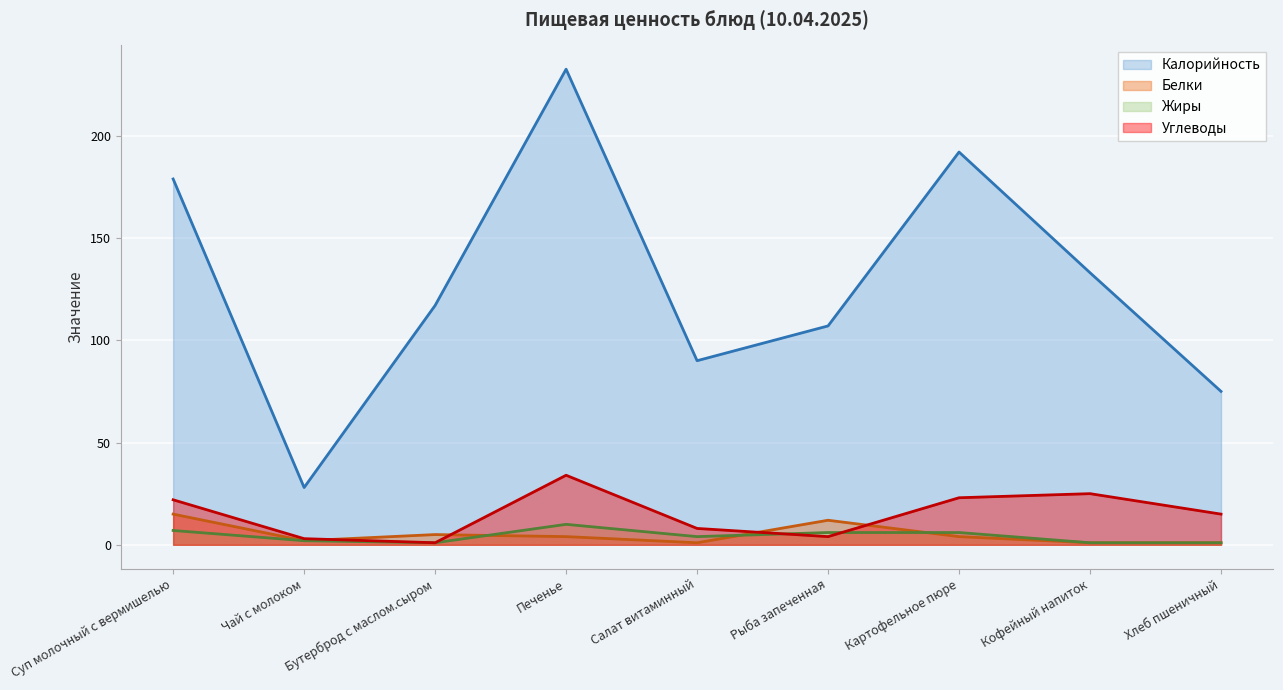

Reading left to right, list all the values displayed in this chart.

Калорийность: Суп молочный с вермишелью=178.8	Чай с молоком=28.0	Бутерброд с маслом.сыром=117.0	Печенье=232.5	Салат витаминный=90.0	Рыба запеченная=107.0	Картофельное пюре=192.0	Кофейный напиток=133.0	Хлеб пшеничный=75.0
Белки: Суп молочный с вермишелью=15.0	Чай с молоком=2.0	Бутерброд с маслом.сыром=5.0	Печенье=4.0	Салат витаминный=1.0	Рыба запеченная=12.0	Картофельное пюре=4.0	Кофейный напиток=1.0	Хлеб пшеничный=1.0
Жиры: Суп молочный с вермишелью=7.0	Чай с молоком=2.0	Бутерброд с маслом.сыром=1.0	Печенье=10.0	Салат витаминный=4.0	Рыба запеченная=6.0	Картофельное пюре=6.0	Кофейный напиток=1.0	Хлеб пшеничный=1.0
Углеводы: Суп молочный с вермишелью=22.0	Чай с молоком=3.0	Бутерброд с маслом.сыром=1.0	Печенье=34.0	Салат витаминный=8.0	Рыба запеченная=4.0	Картофельное пюре=23.0	Кофейный напиток=25.0	Хлеб пшеничный=15.0